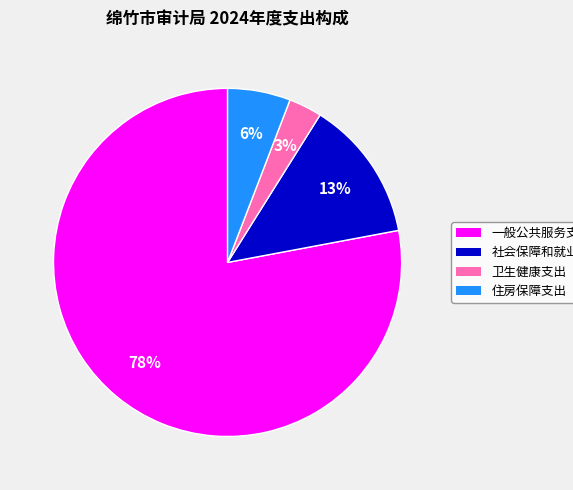

How many segments does this pie chart have?

4